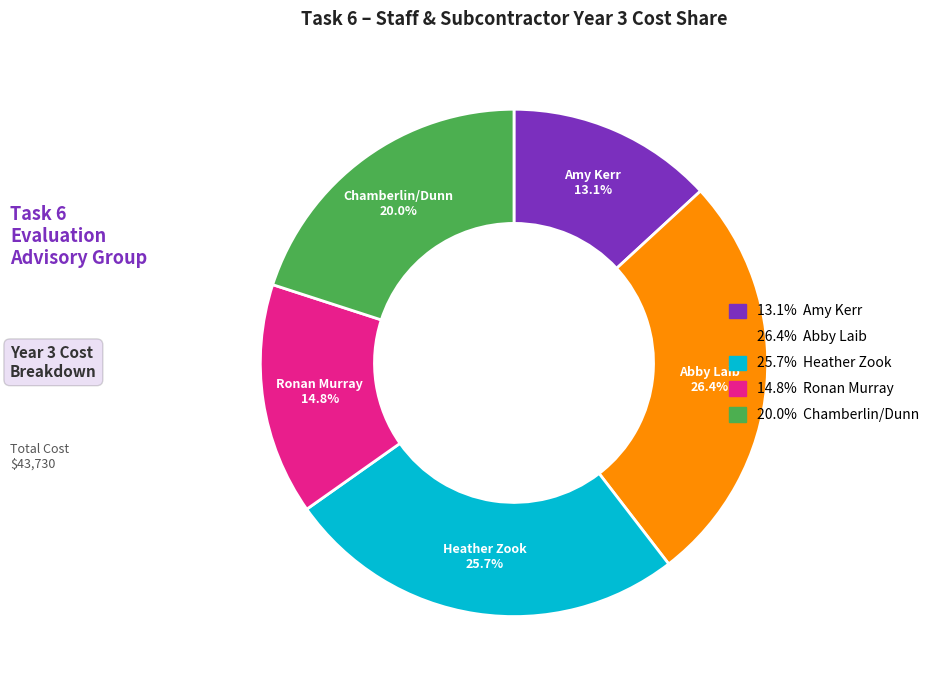

Count the number of slices in the pie.

5